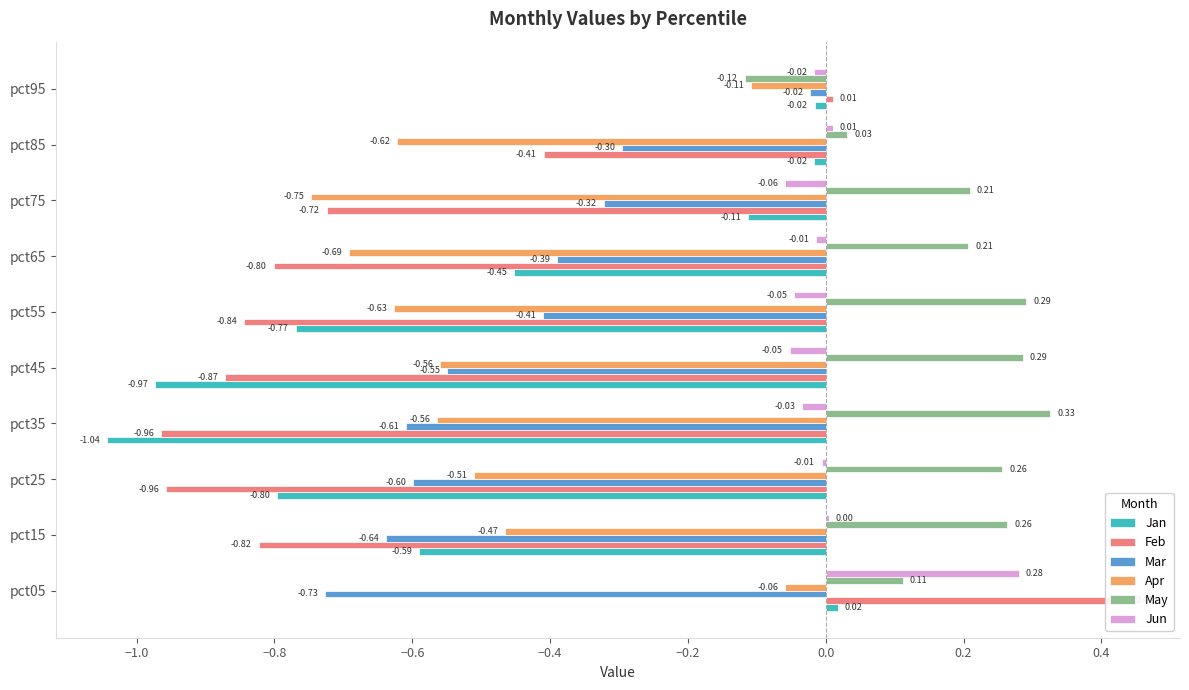

What value does the Apr series have at pct25?

-0.5